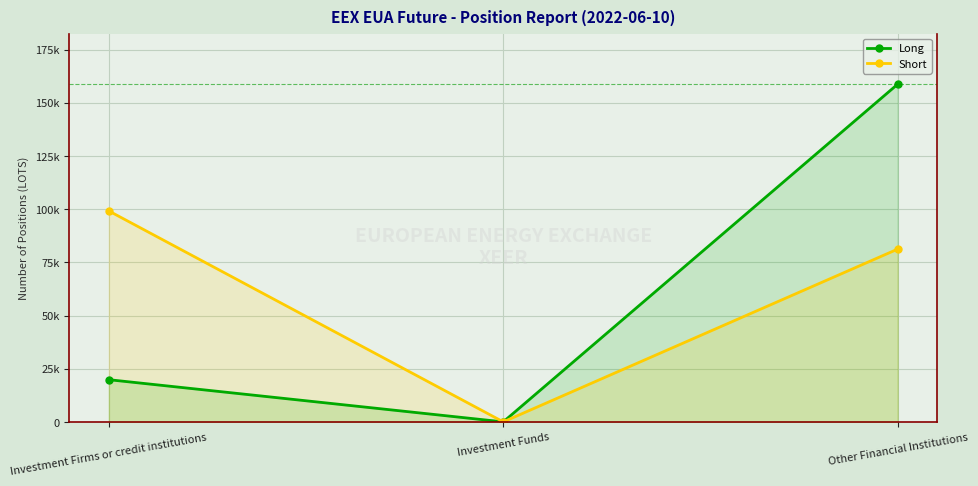

Which series has the widest spread of values?

Long